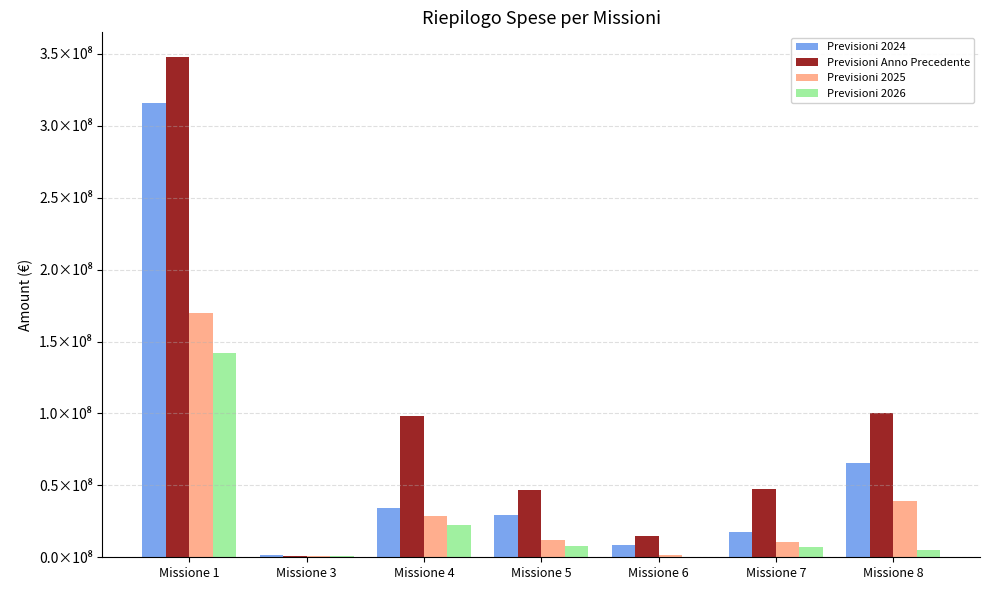

Which series has the largest total across all categories?

Previsioni Anno Precedente